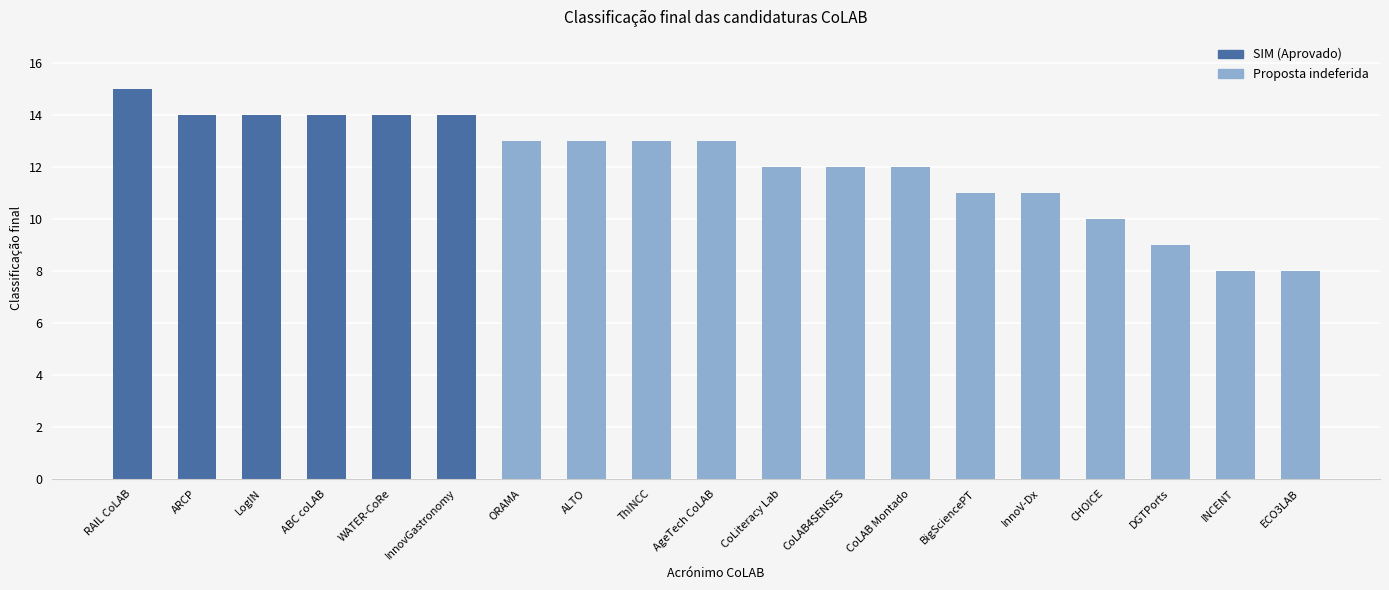

At which category does the chart reach its minimum across all series?

INCENT